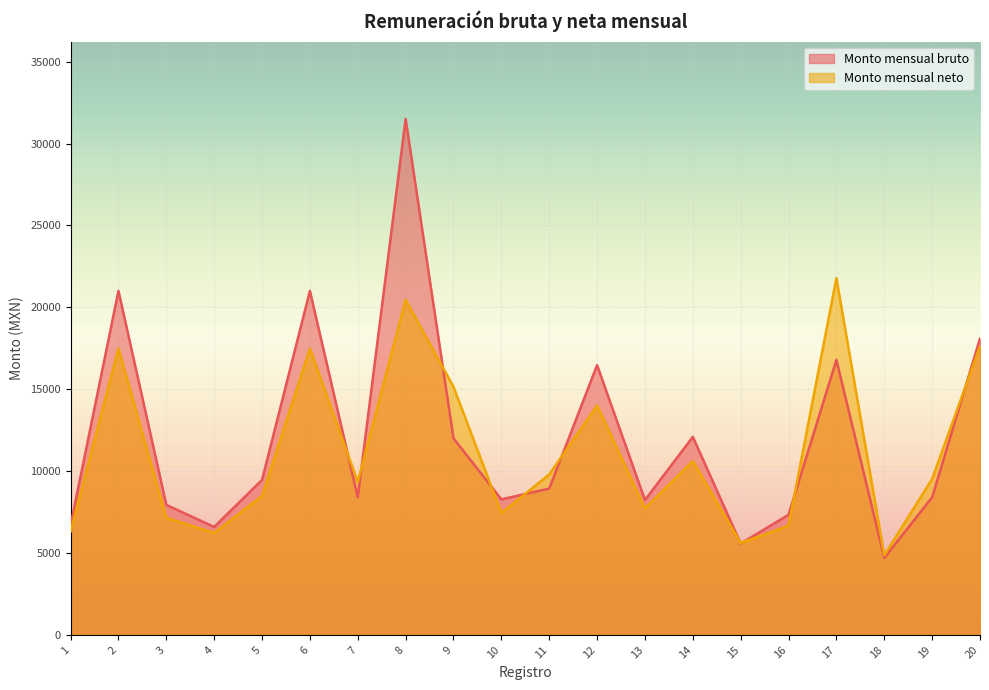

The value of Monto mensual bruto at 11 is 3638.3. True or false?

False